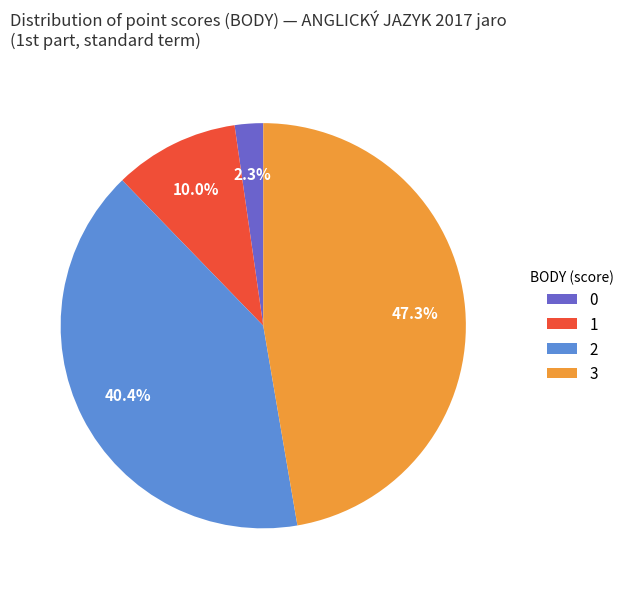

Rank the categories by value from highest to lowest.

3, 2, 1, 0